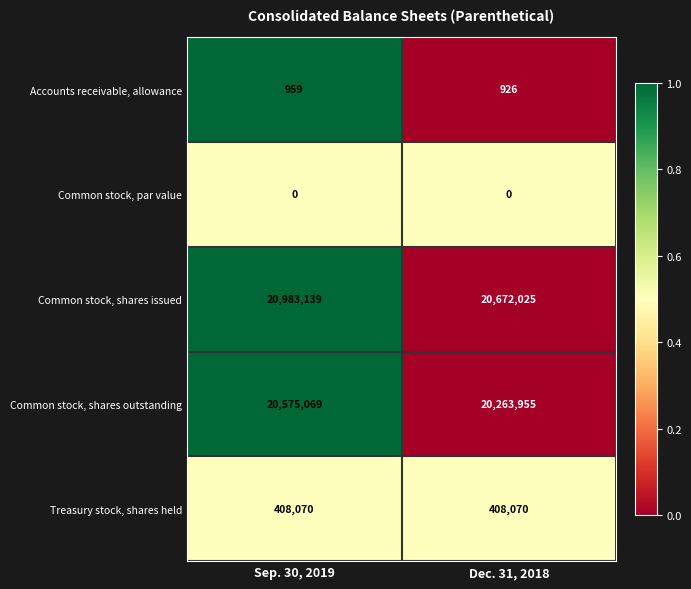

At which category is the sum across all series the highest?

Sep. 30, 2019